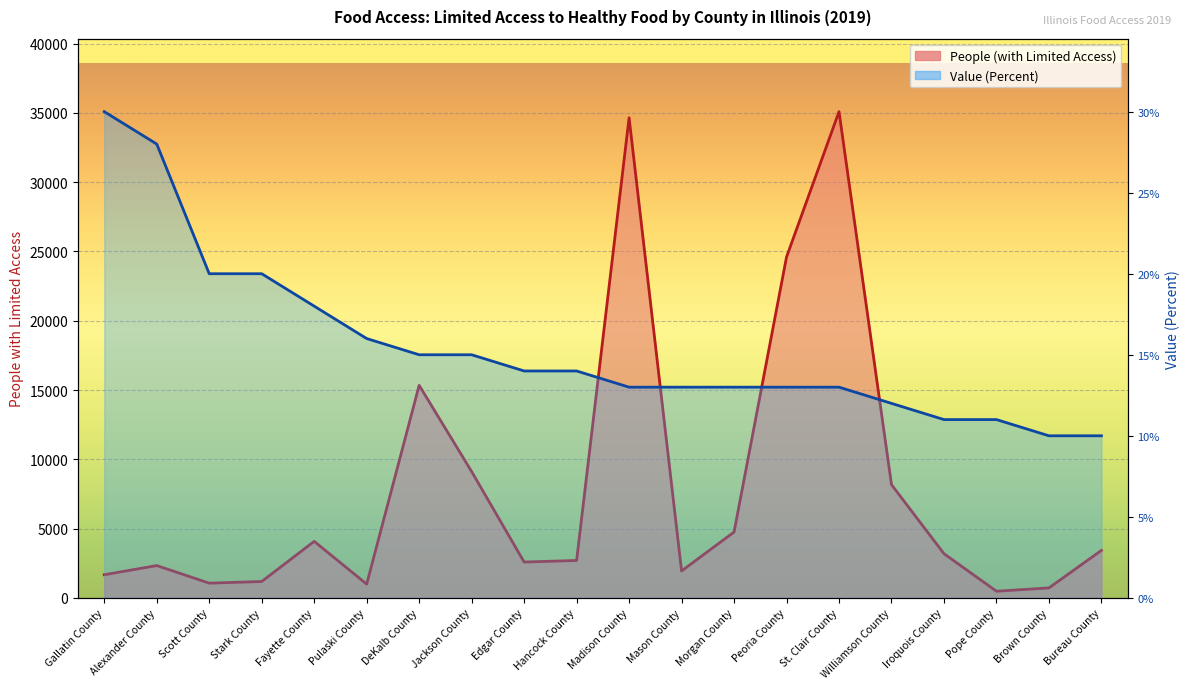

Rank the series by their average value, from lowest to highest.

People (with Limited Access), Value (Percent)